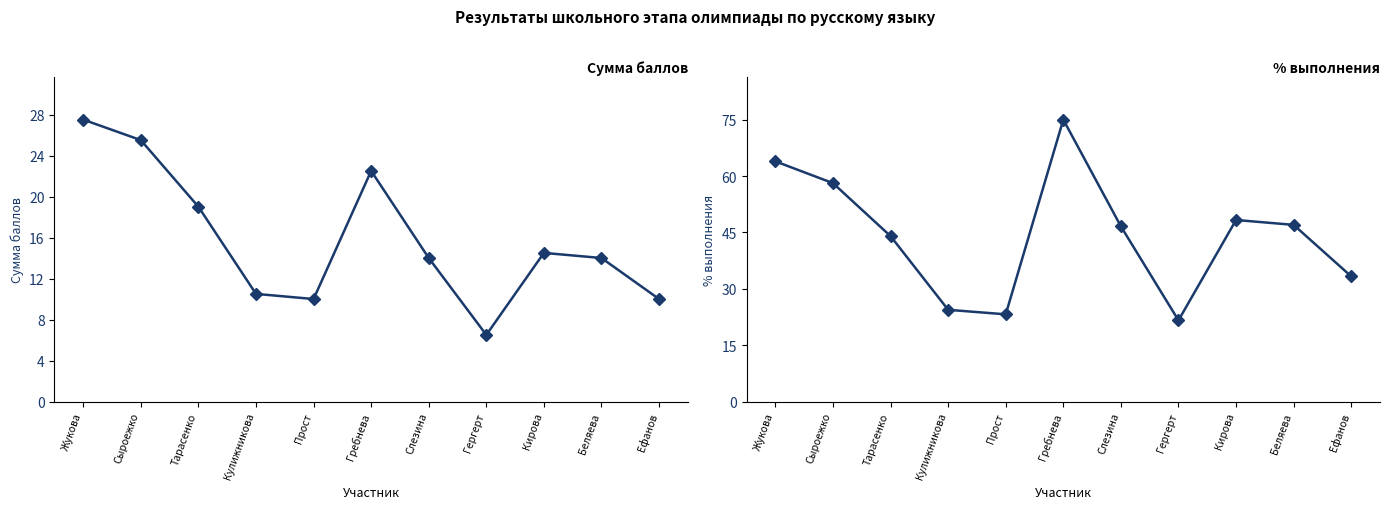

At Жукова, list the series in order from smallest to largest.

Сумма баллов, % выполнения